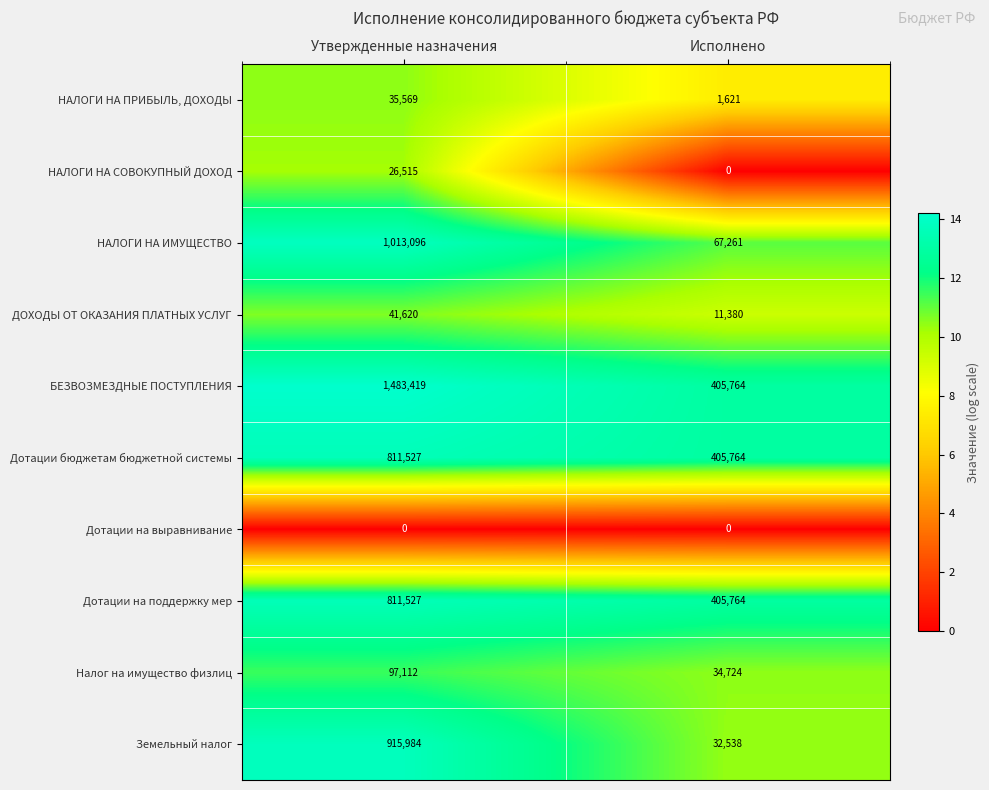

What is the total value across all series at Исполнено?

1364816